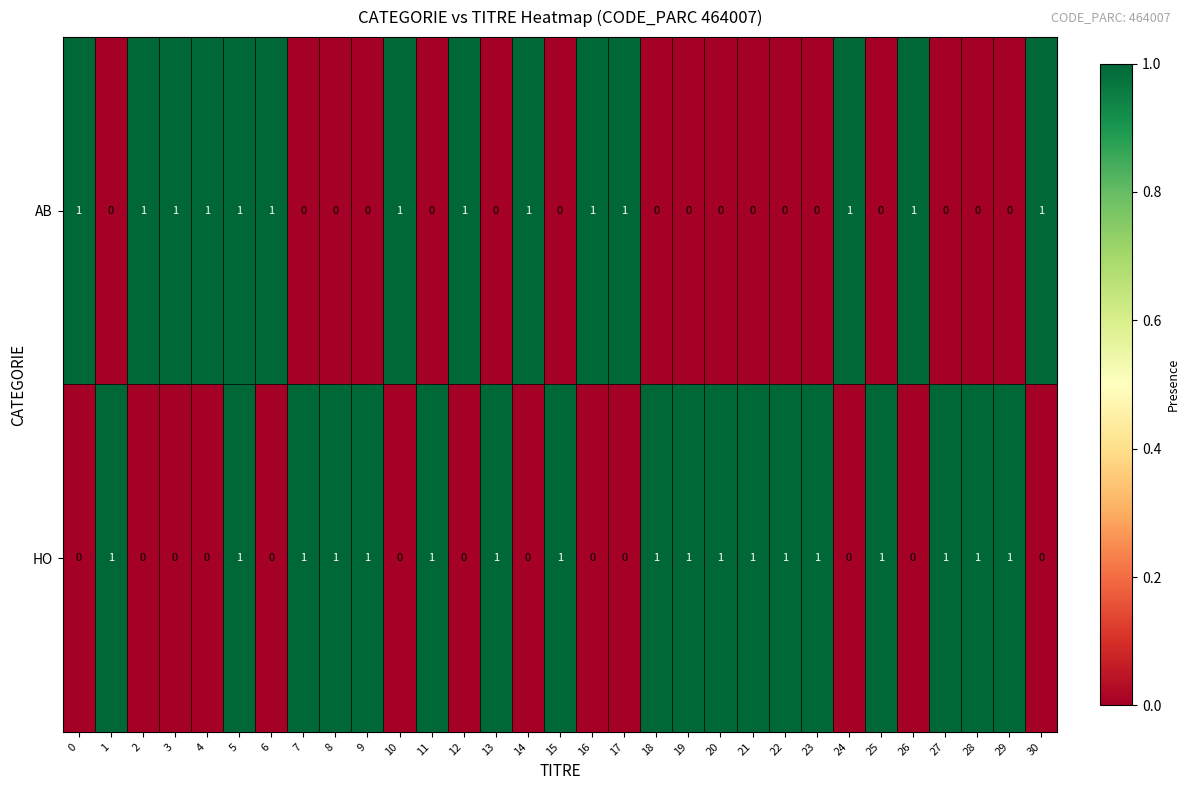

What is the sum of all HO values?

18